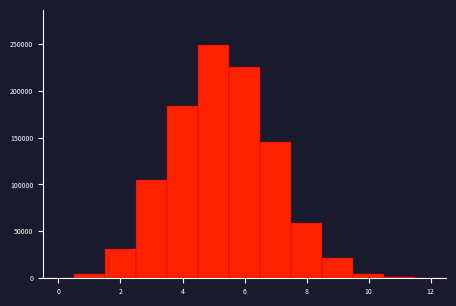

Reading left to right, transcribe this chart: for each bar, give the range it covers on the x-axis and its height. Neither the bar edges nor the heights are printed on the chart, so give them approximately, as read against the axes.

-0.5 to 0.5: under 5000
0.5 to 1.5: under 5000
1.5 to 2.5: 30000
2.5 to 3.5: 105000
3.5 to 4.5: 185000
4.5 to 5.5: 250000
5.5 to 6.5: 225000
6.5 to 7.5: 145000
7.5 to 8.5: 60000
8.5 to 9.5: 20000
9.5 to 10.5: under 5000
10.5 to 11.5: under 5000
11.5 to 12.5: under 5000